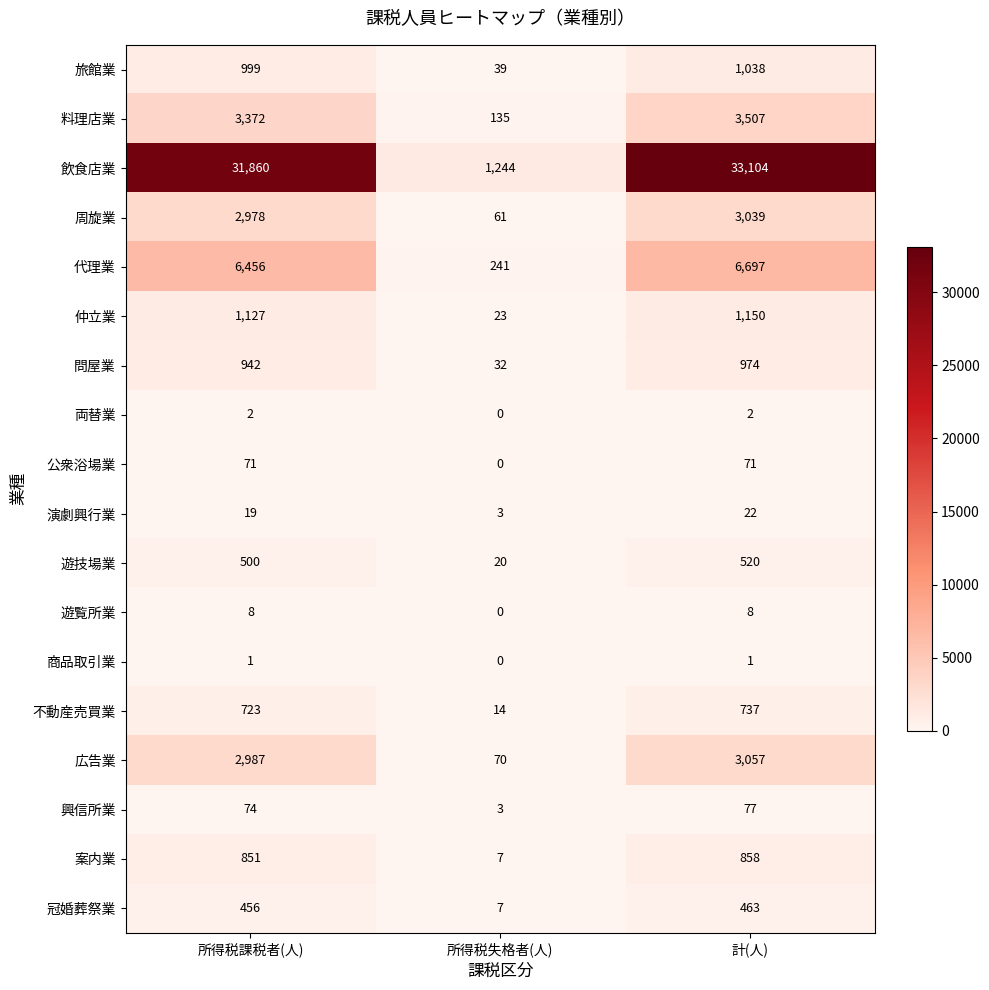

List the series in order of their peak value, highest first.

飲食店業, 代理業, 料理店業, 広告業, 周旋業, 仲立業, 旅館業, 問屋業, 案内業, 不動産売買業, 遊技場業, 冠婚葬祭業, 興信所業, 公衆浴場業, 演劇興行業, 遊覧所業, 両替業, 商品取引業